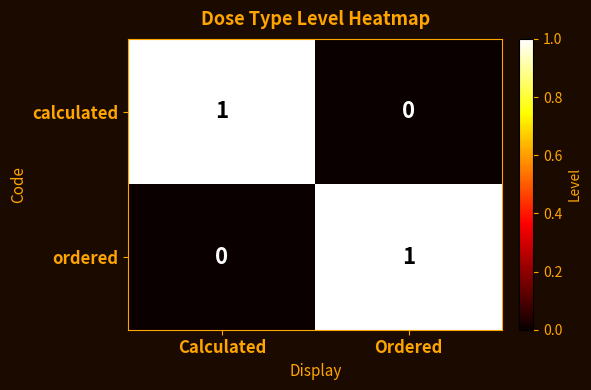

What is the spread (max minus min) of values at Calculated?

1